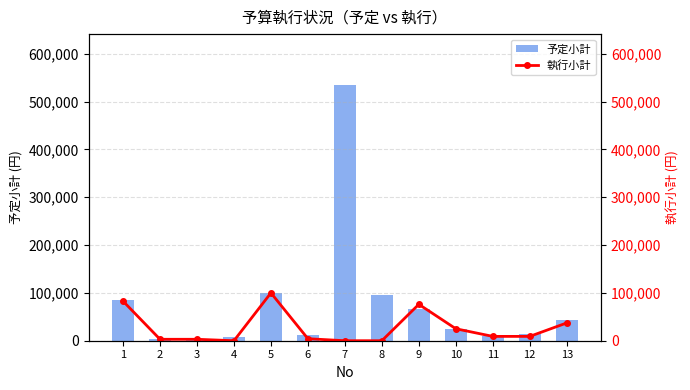

True or false: 執行小計 has a value of 130224 at 9.

False